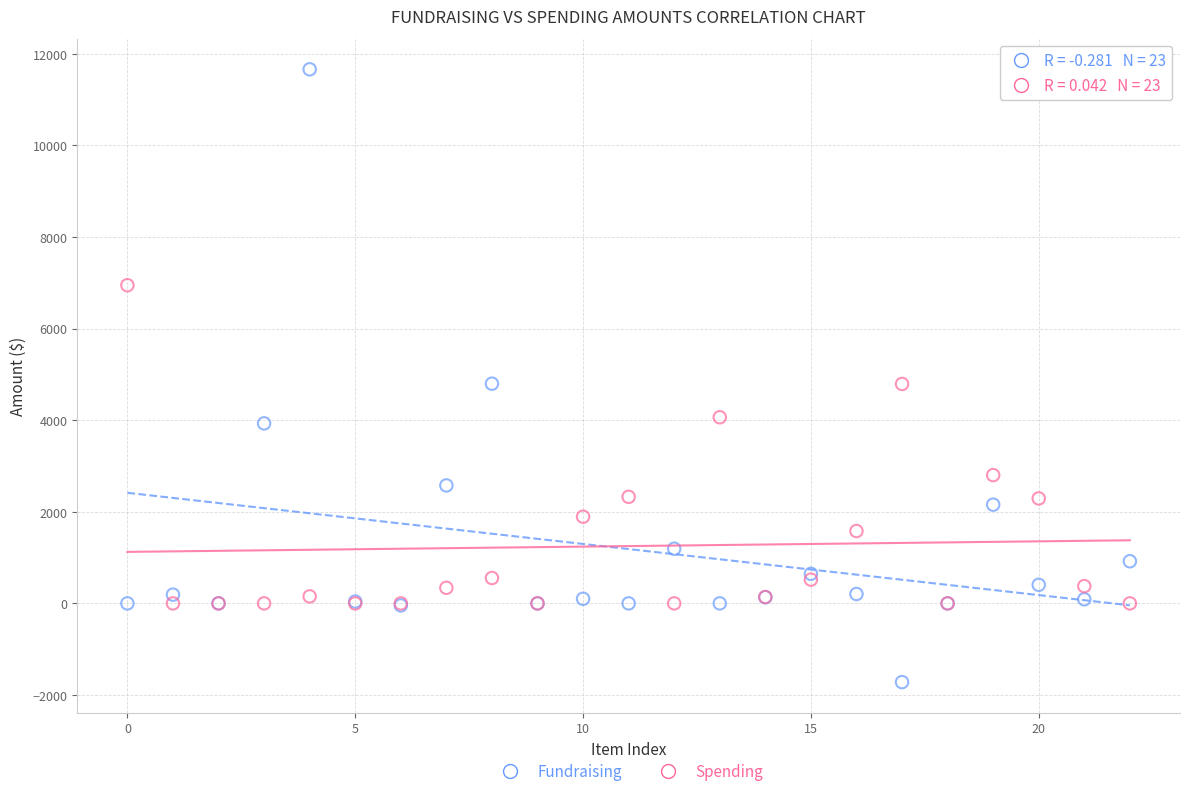

Which series has the widest spread of Y values?

Fundraising